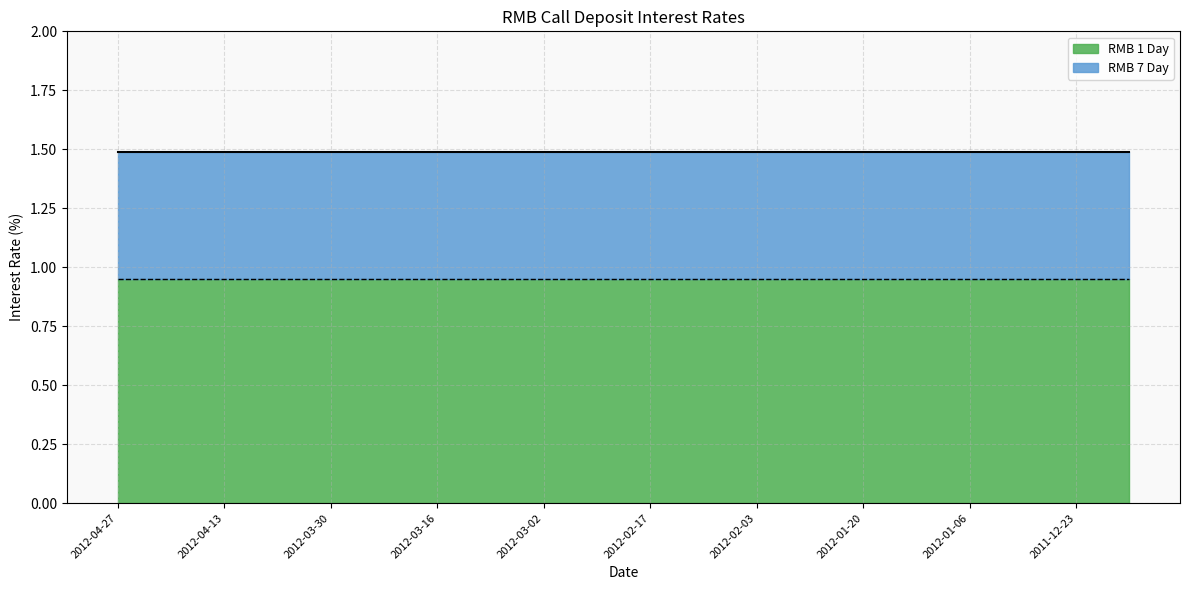

How many lines are shown in the chart?

2